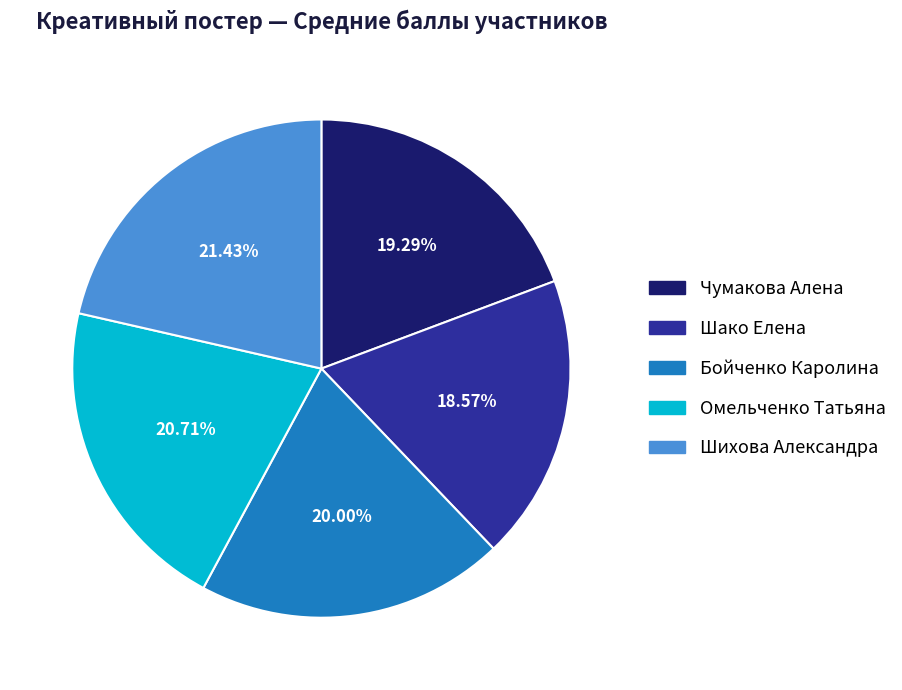

Count the number of slices in the pie.

5